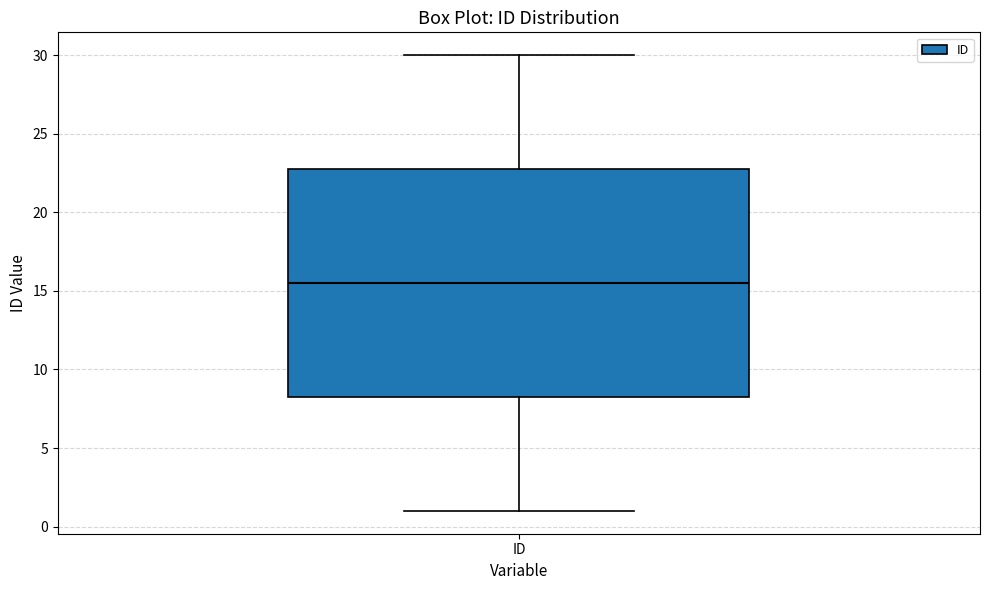

Read this box plot against the y-axis: the position of the median line, the range covered by the box, and the ends of both whiskers. The values are not printed on the chart, so give them approximately, as read against the axis.

median 15.5, box 8.5 to 23.0, whiskers 1.0 to 30.0